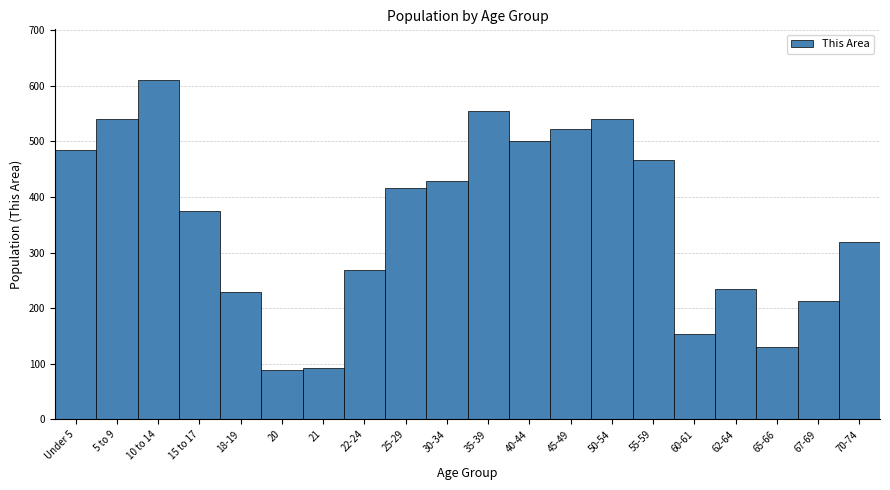

Is it true that the value at 5 to 9 is 541?

True